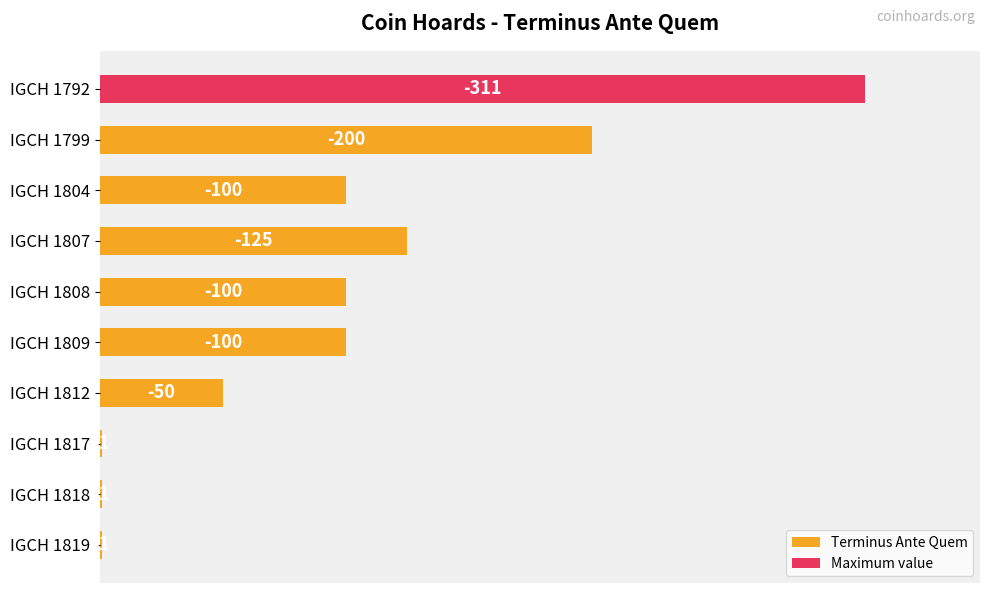

What is the smallest value displayed?

1